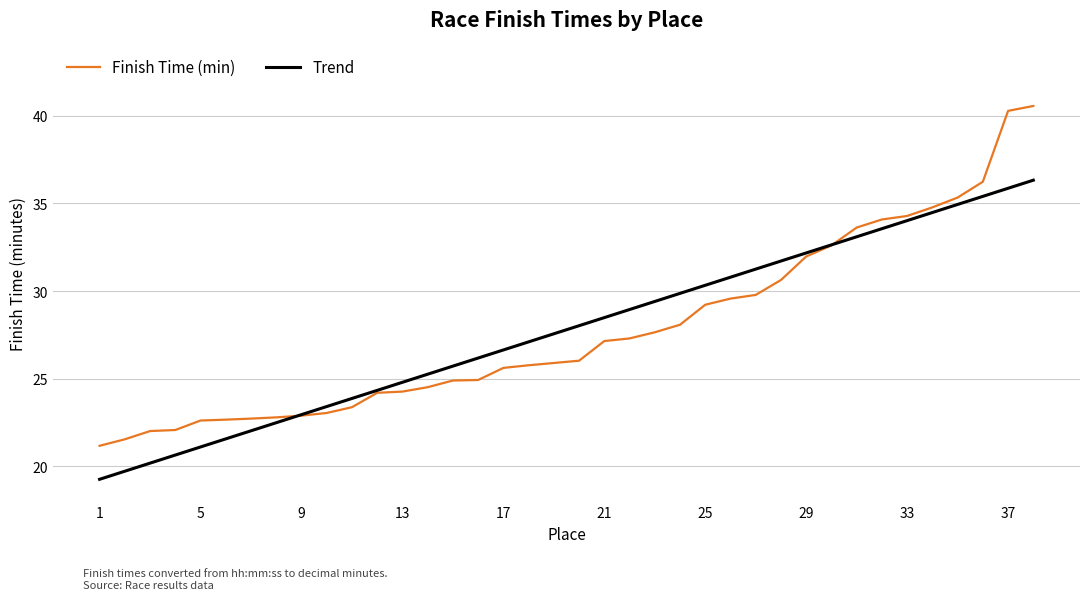

What is the minimum value shown in the chart?

19.3